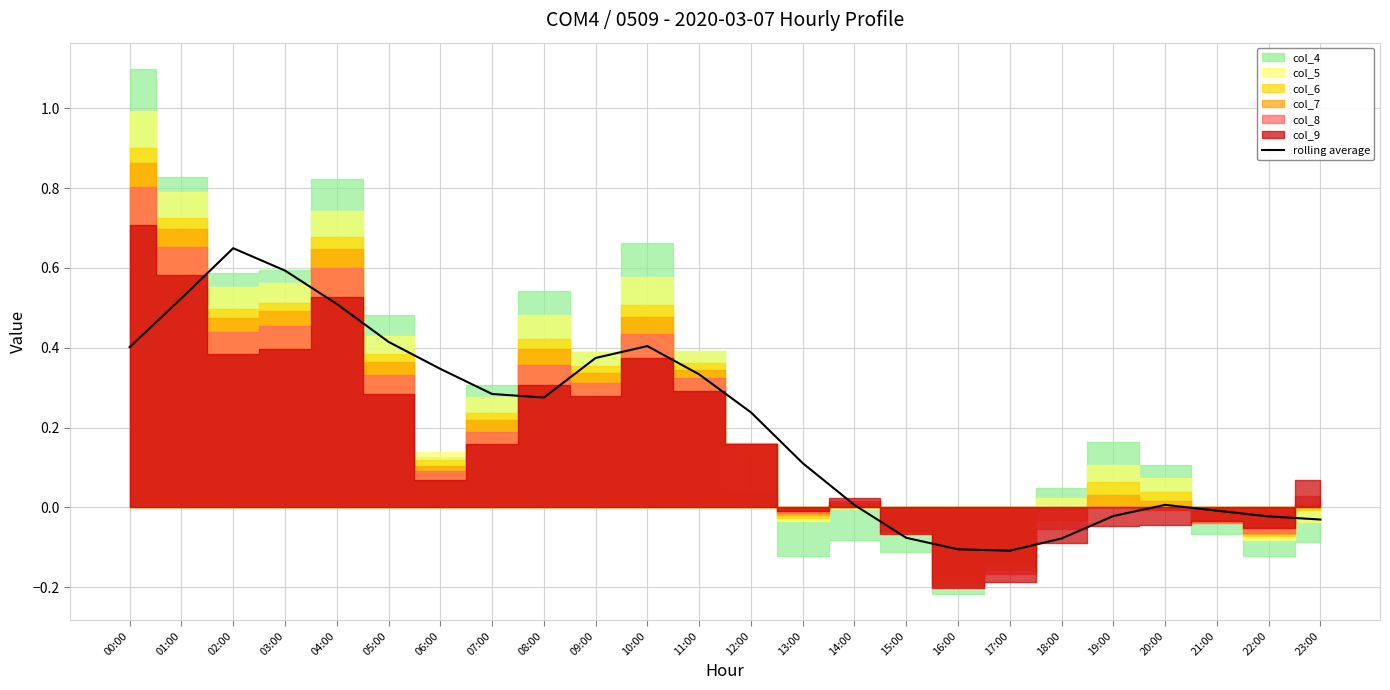

Which has a higher value, 06:00 or 17:00?

06:00